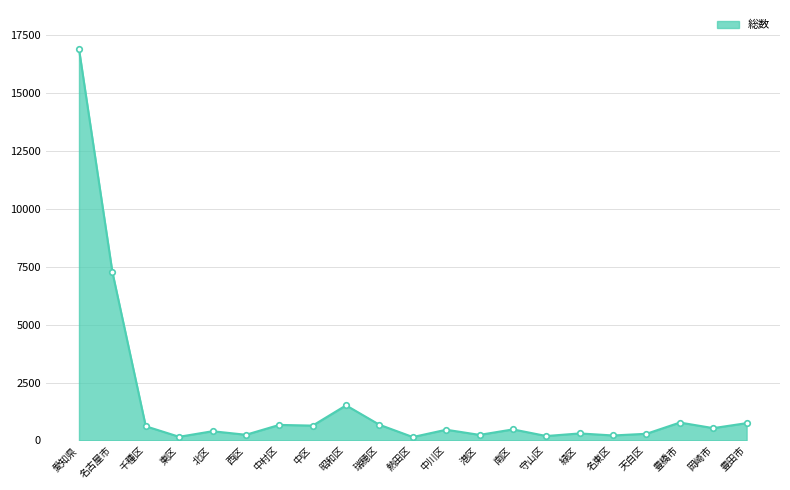

Which label corresponds to the largest value in the chart?

愛知県